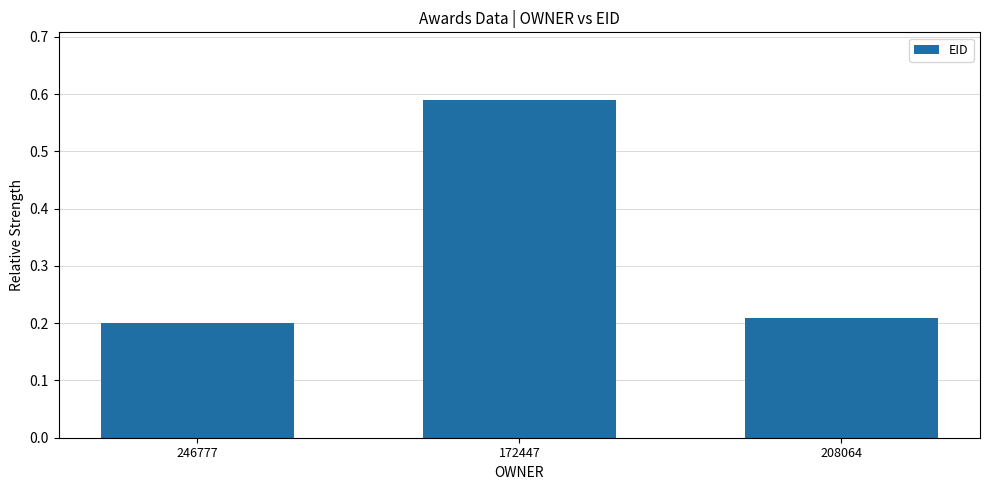

What is the label of the 2nd bar from the right?

172447